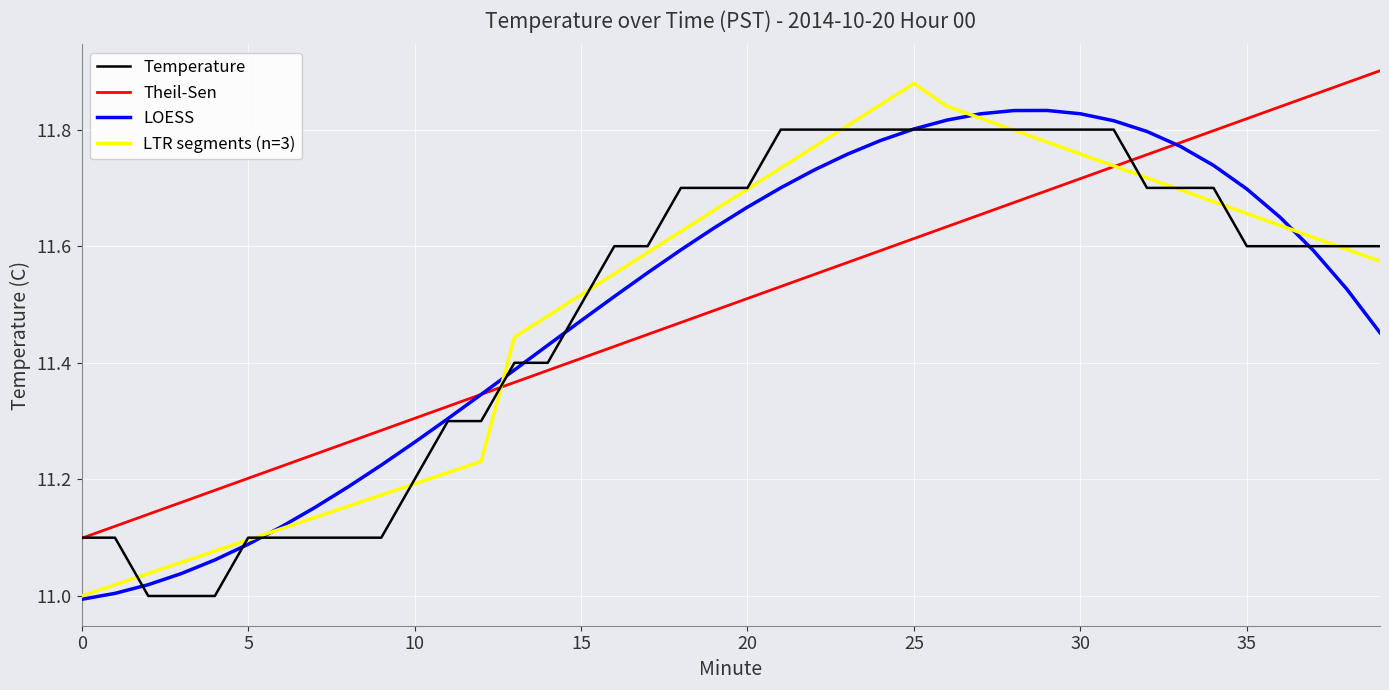

The value of LOESS at 35 is 20.4. True or false?

False